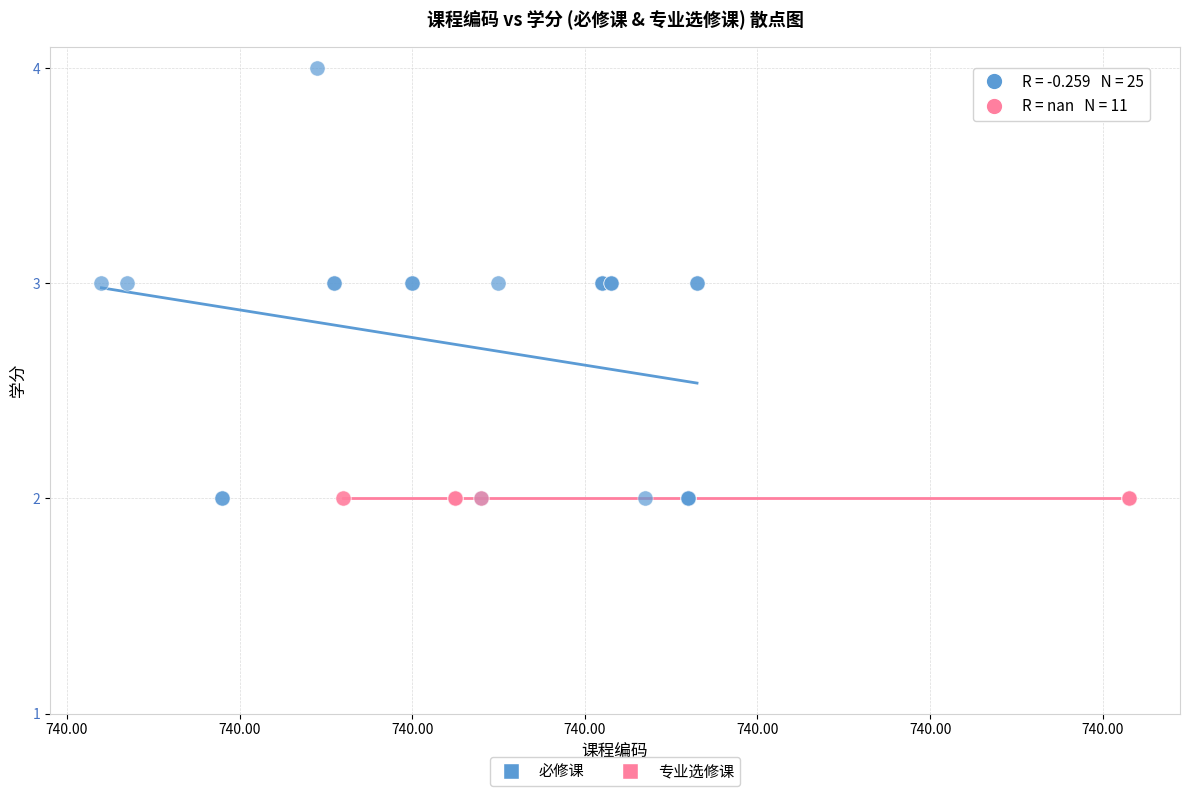

Which series reaches the maximum Y coordinate?

必修课